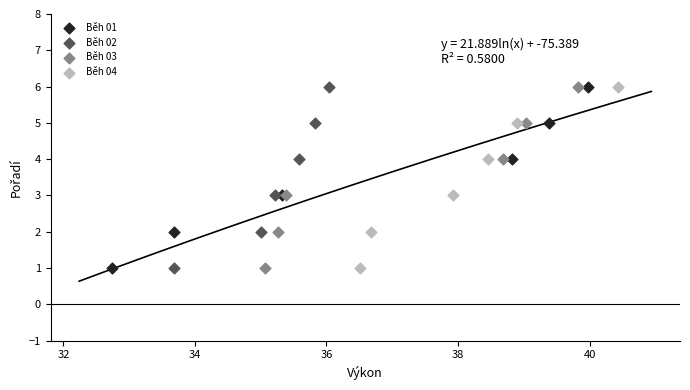

What are all the series names shown in the legend?

Běh 01, Běh 02, Běh 03, Běh 04